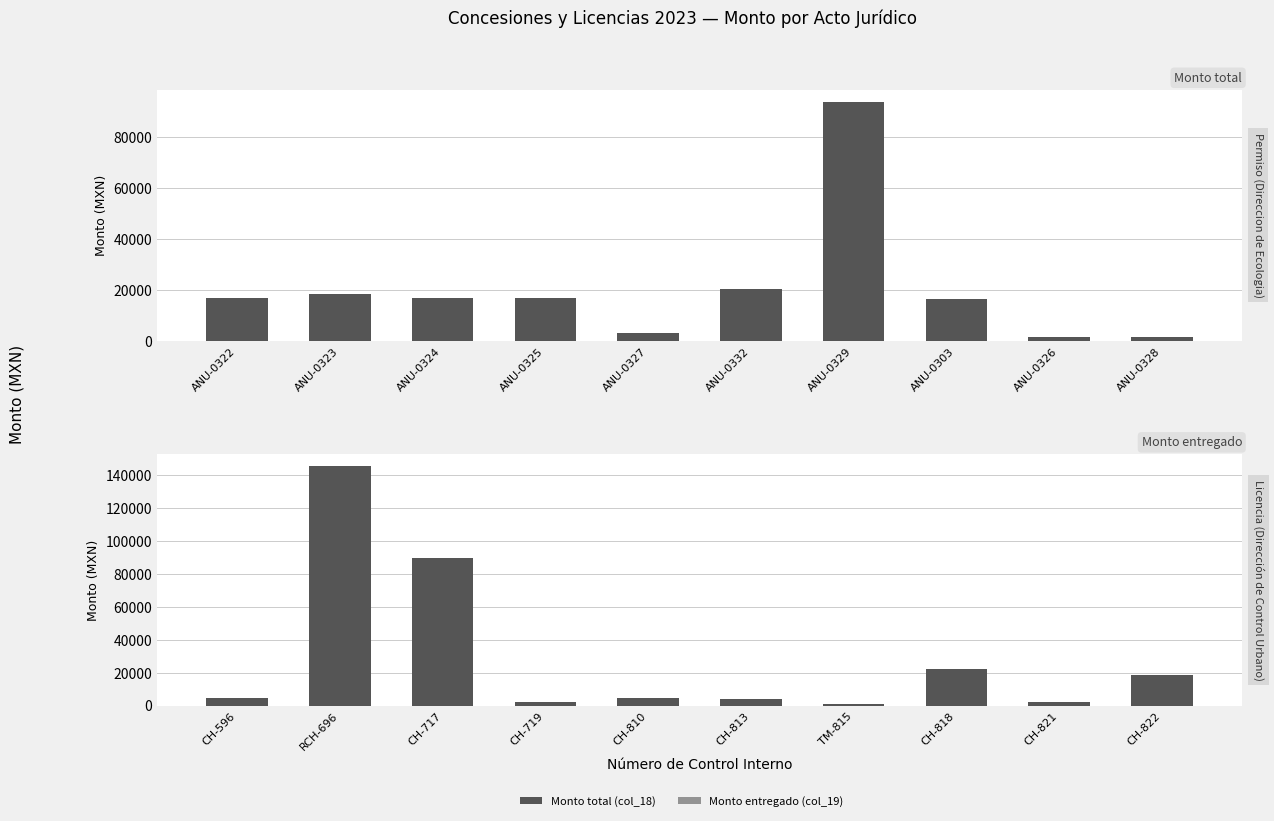

At how many categories does at least one series exceed 40509?

3